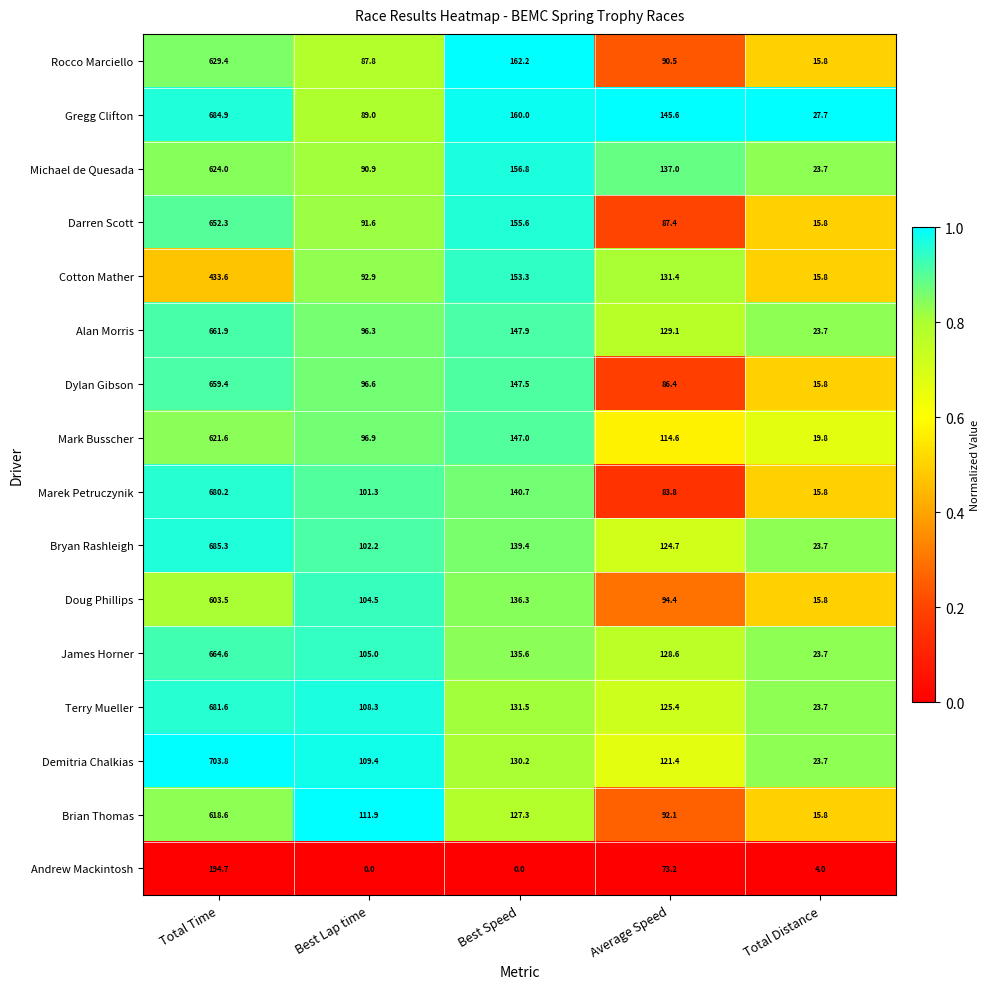

What value does the Darren Scott series have at Best Speed?

155.6